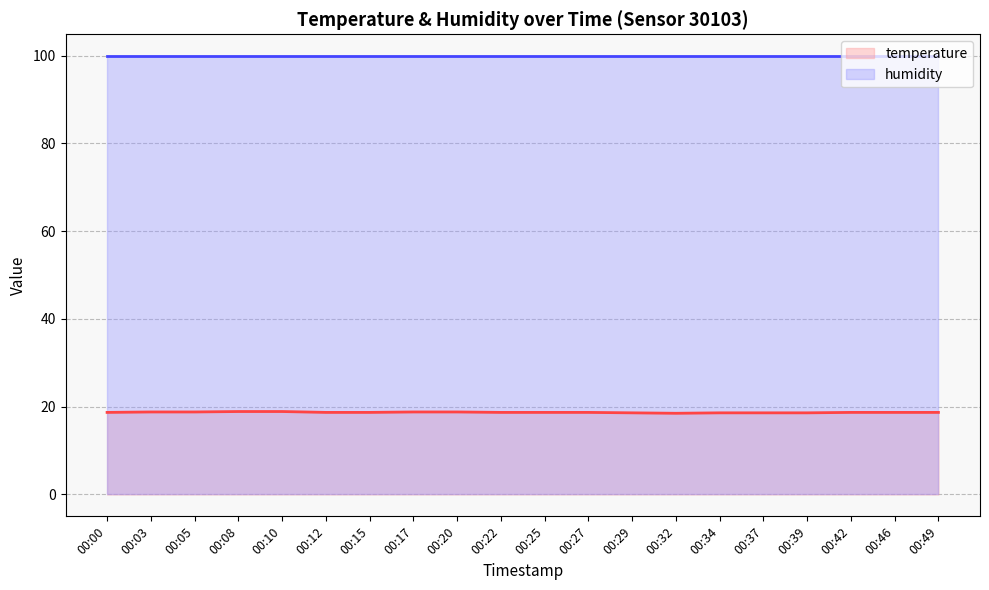

List the labels in order of value, largest first.

00:08, 00:10, 00:03, 00:05, 00:17, 00:20, 00:00, 00:12, 00:15, 00:22, 00:25, 00:27, 00:42, 00:46, 00:49, 00:29, 00:34, 00:37, 00:39, 00:32